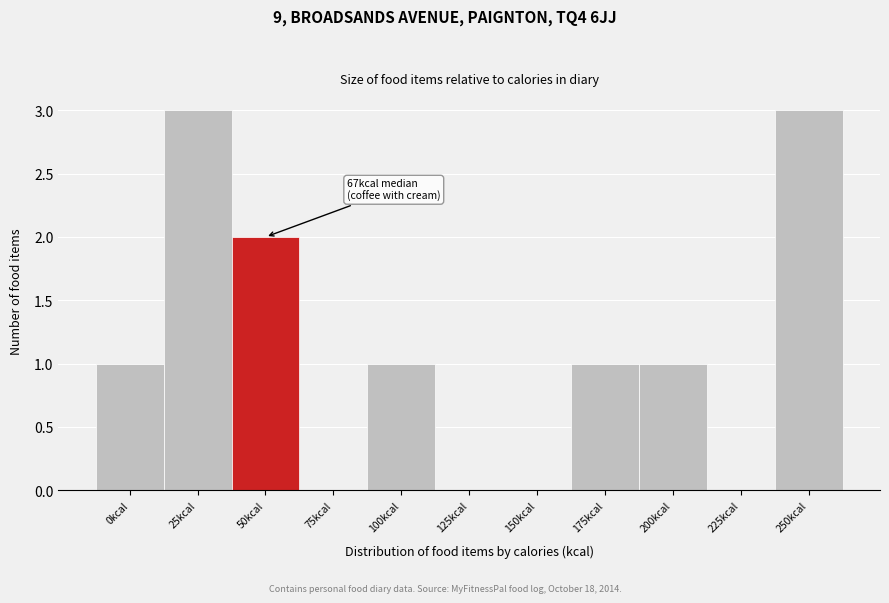

Which has a higher value, 25kcal or 150kcal?

25kcal